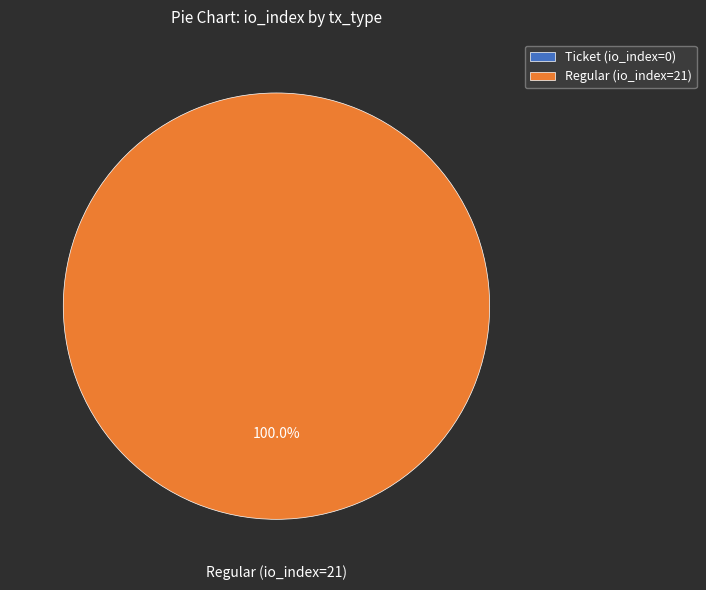

Which has a higher value, Regular (io_index=21) or Ticket (io_index=0)?

Regular (io_index=21)